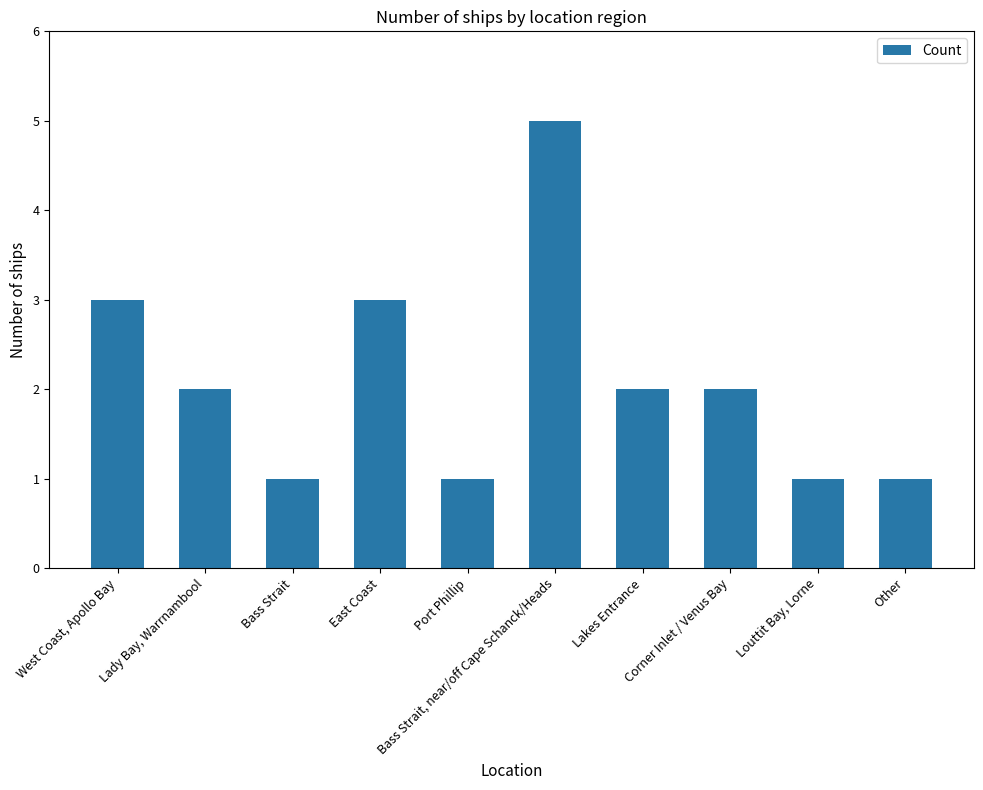

Are the bars grouped side by side (vs. stacked)?

No